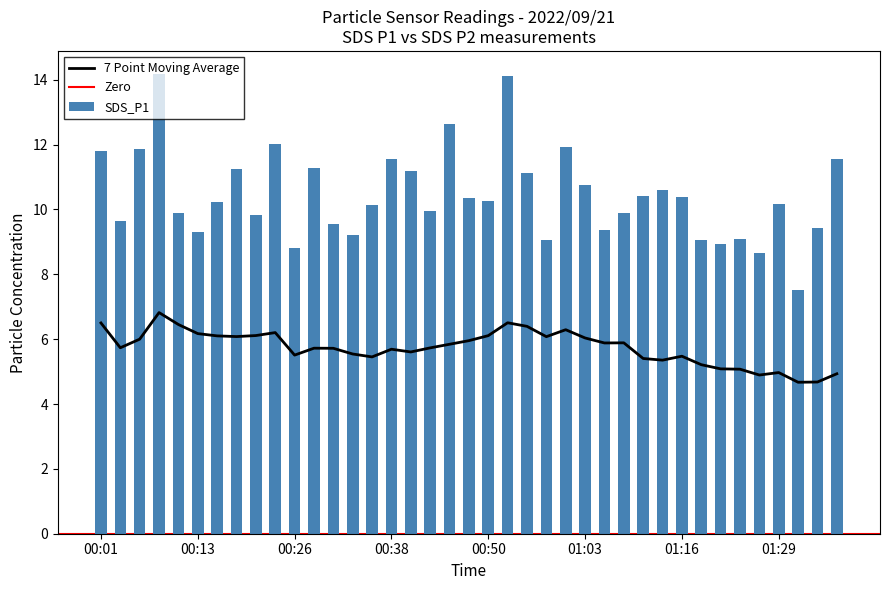

What position from the left is 00:01?

1